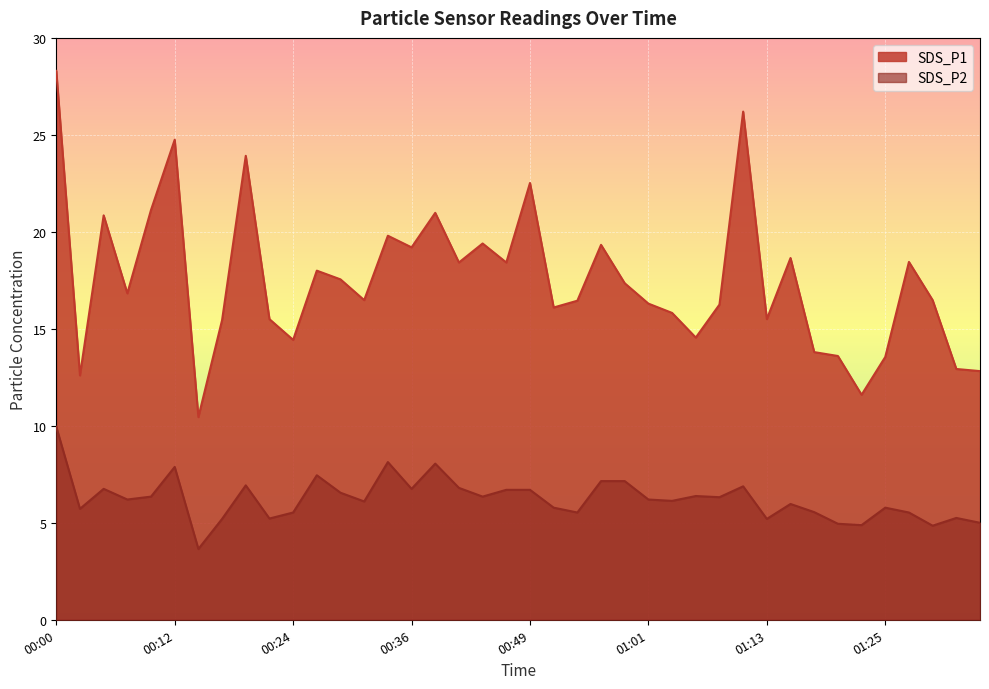

What position from the left is 00:10?

5